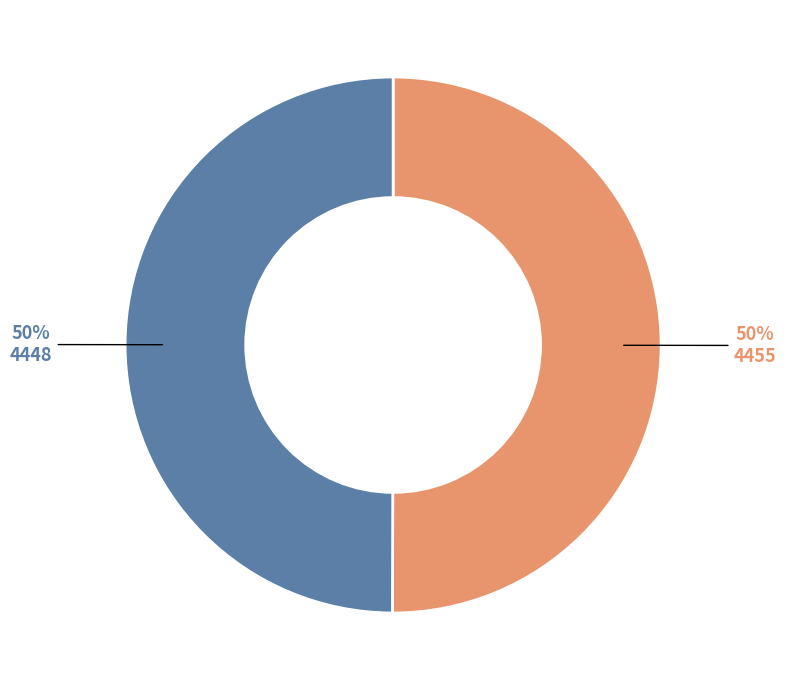

True or false: 4448 accounts for 40% of the total.

False